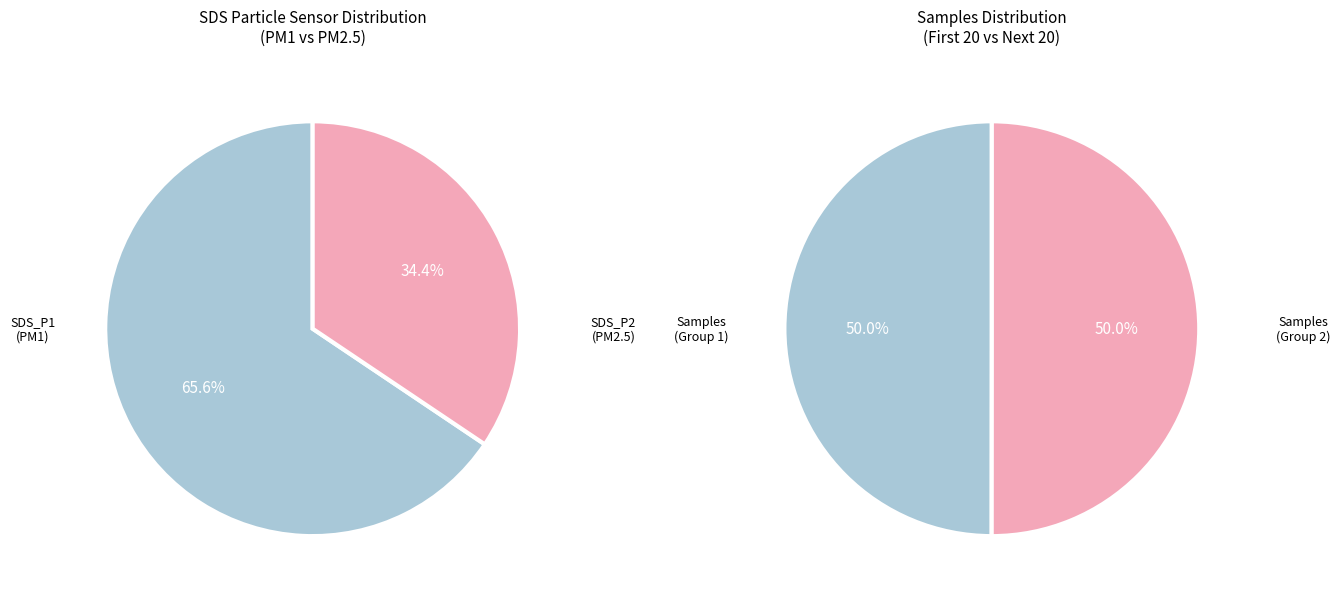

Approximately how many times larger is the value at SDS_P2 compared to SDS_P1?

0.5